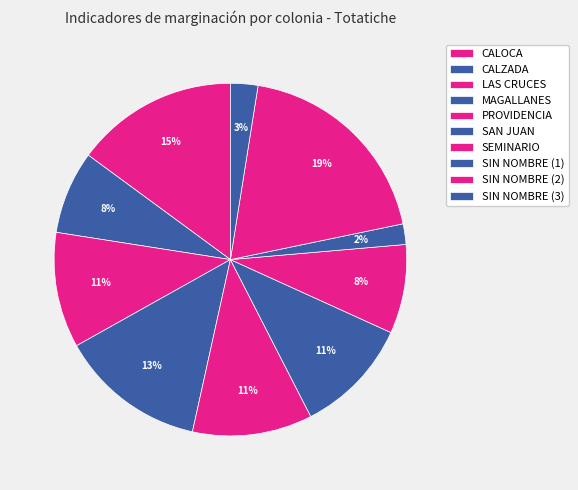

Rank the categories by value from highest to lowest.

SIN NOMBRE (2), CALOCA, MAGALLANES, PROVIDENCIA, SAN JUAN, LAS CRUCES, SEMINARIO, CALZADA, SIN NOMBRE (3), SIN NOMBRE (1)